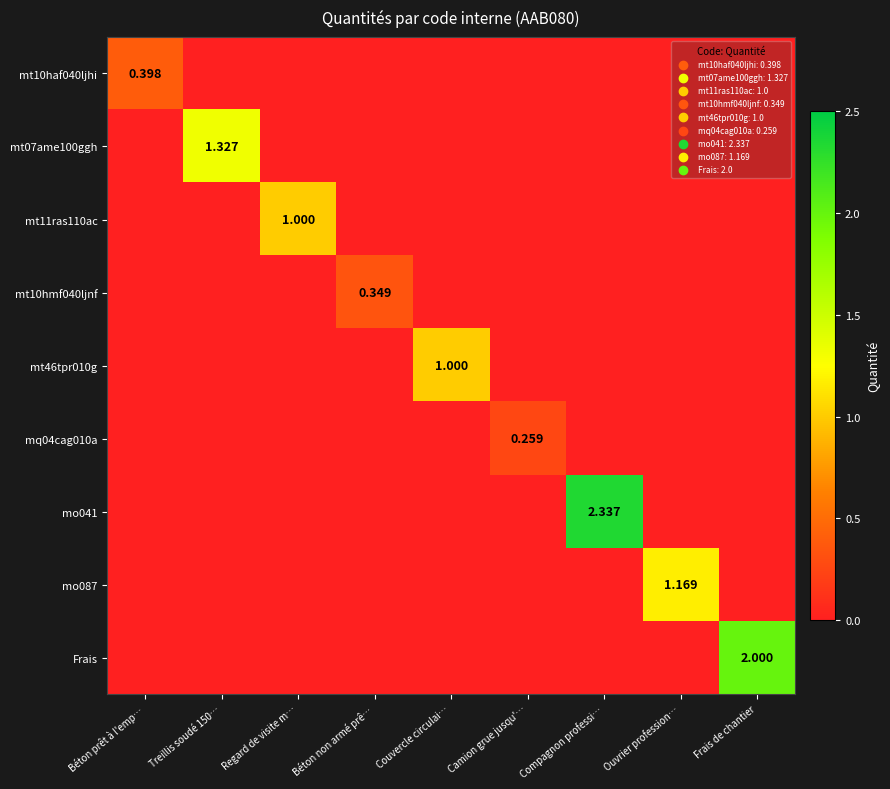

Which series has the largest range (max minus min)?

mo041